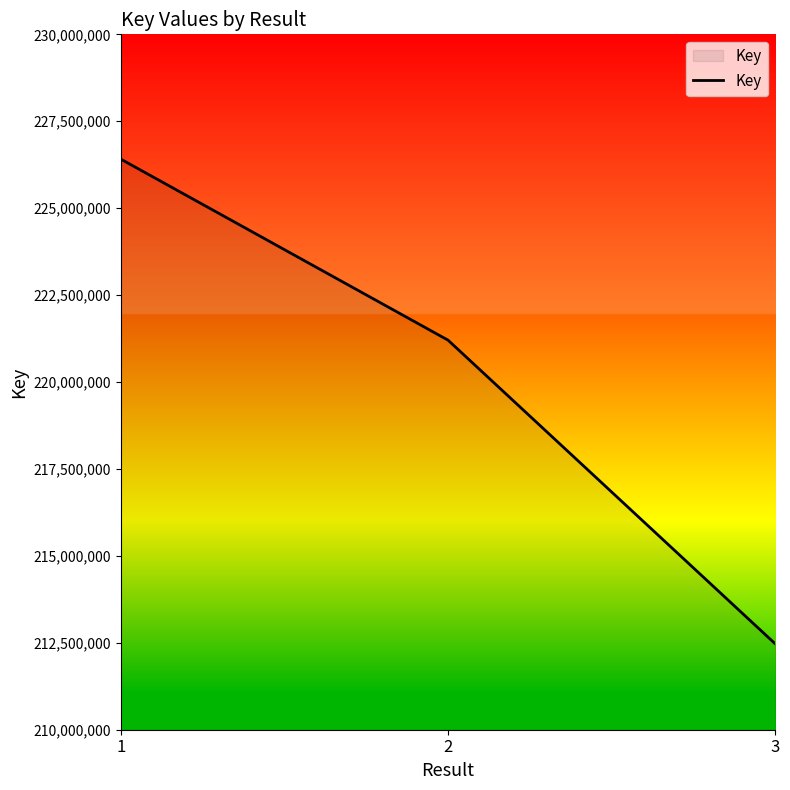

The value at 1 is 226411404. True or false?

True